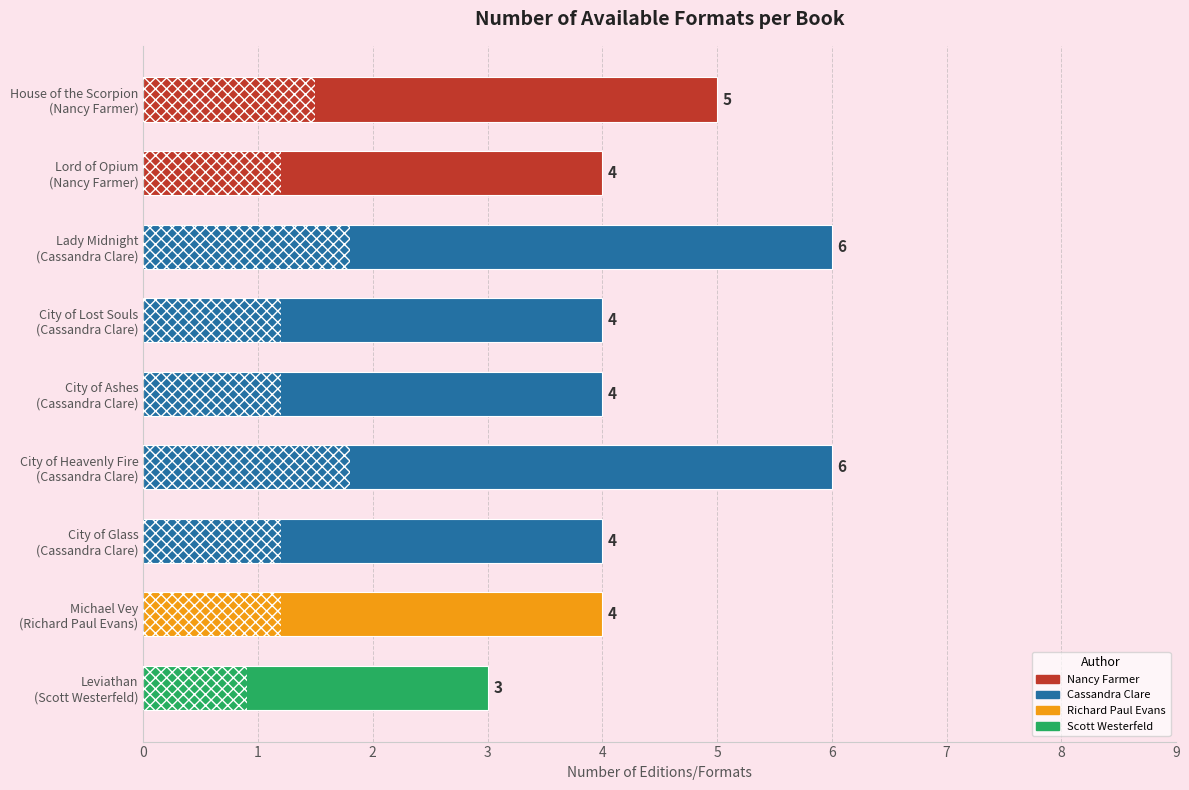

What is the difference between the second highest and second lowest values?

2